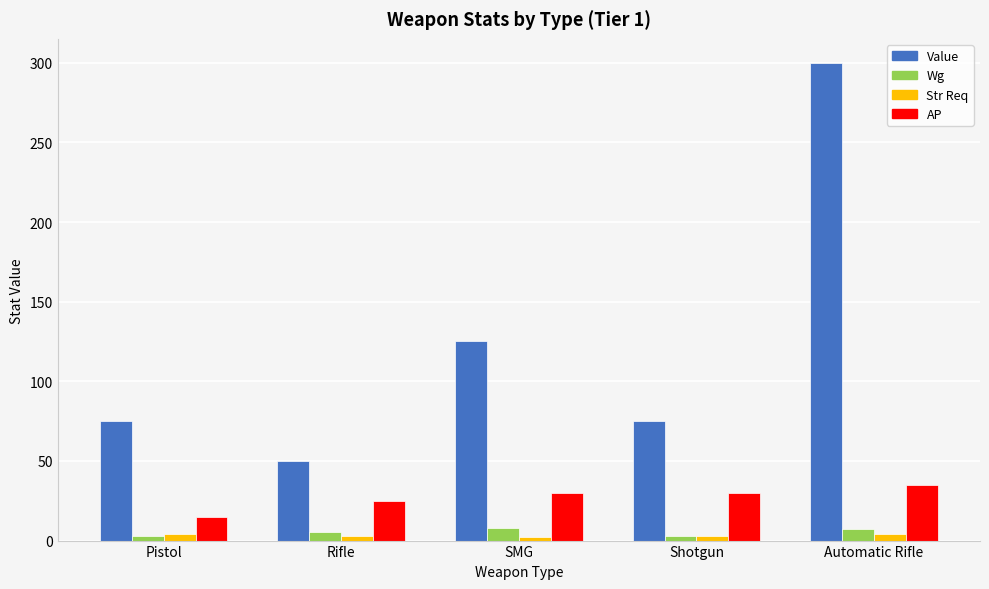

What position from the right is Rifle?

4